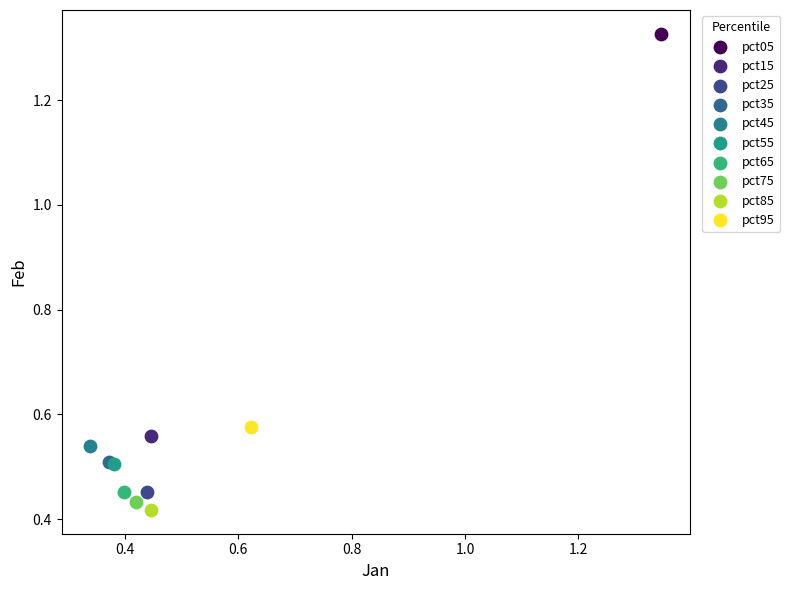

Which series reaches the maximum Y coordinate?

pct05